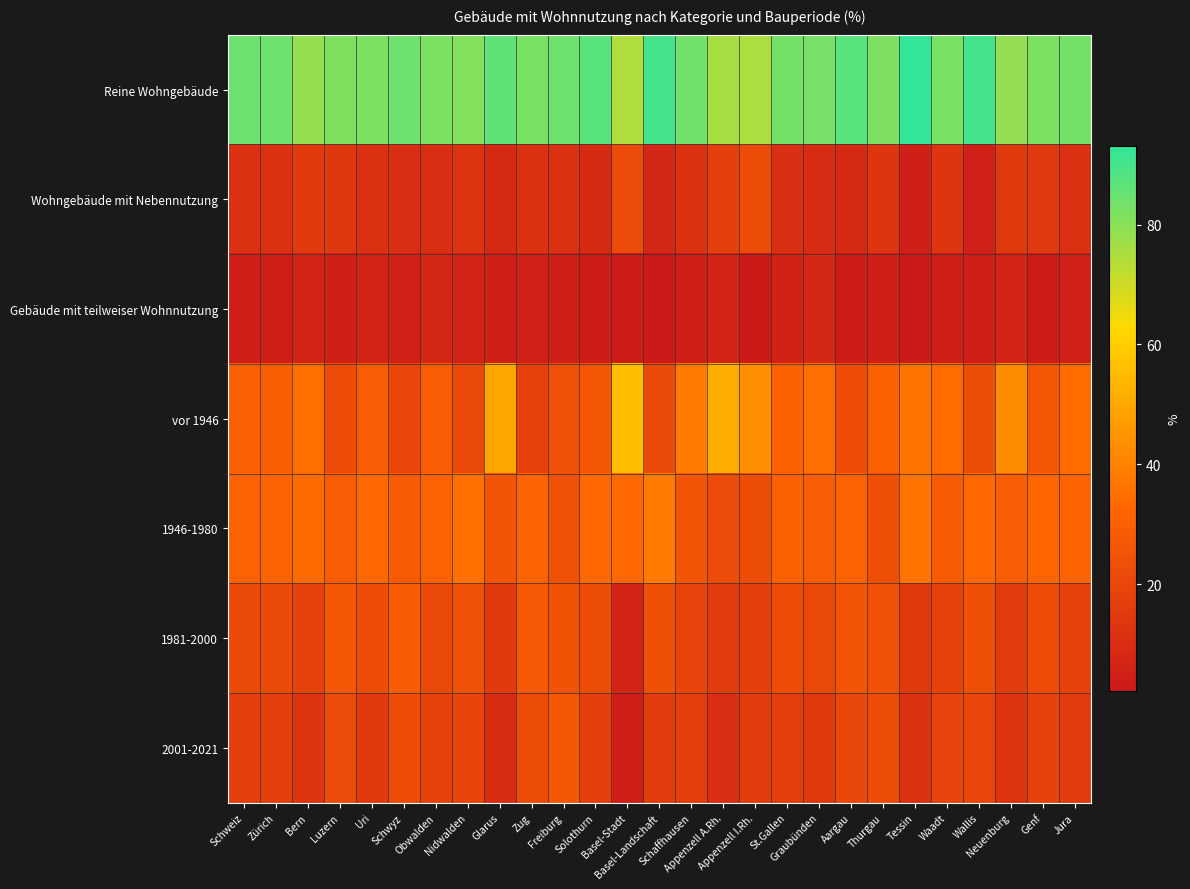

Which category has the lowest value across all series?

Basel-Landschaft